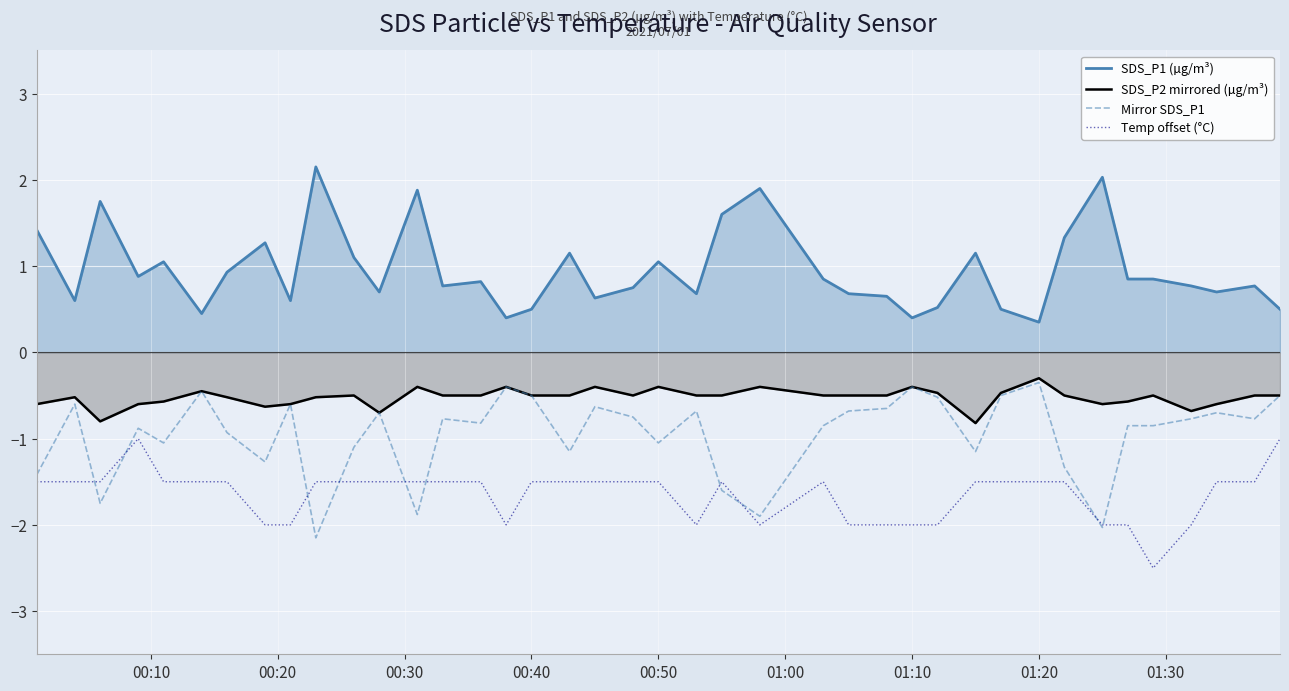

In SDS_P2 mirrored (µg/m³), how many points are lower than both neighbors (excluding endpoints)?

7